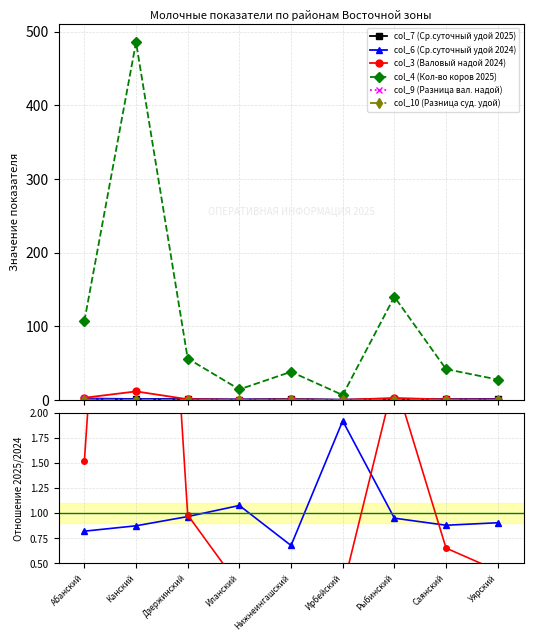

Rank the categories by col_9 (Разница вал. надой) value from lowest to highest.

Канский, Ирбейский, Иланский, Дзержинский, Уярский, Саянский, Рыбинский, Нижнеингашский, Абанский